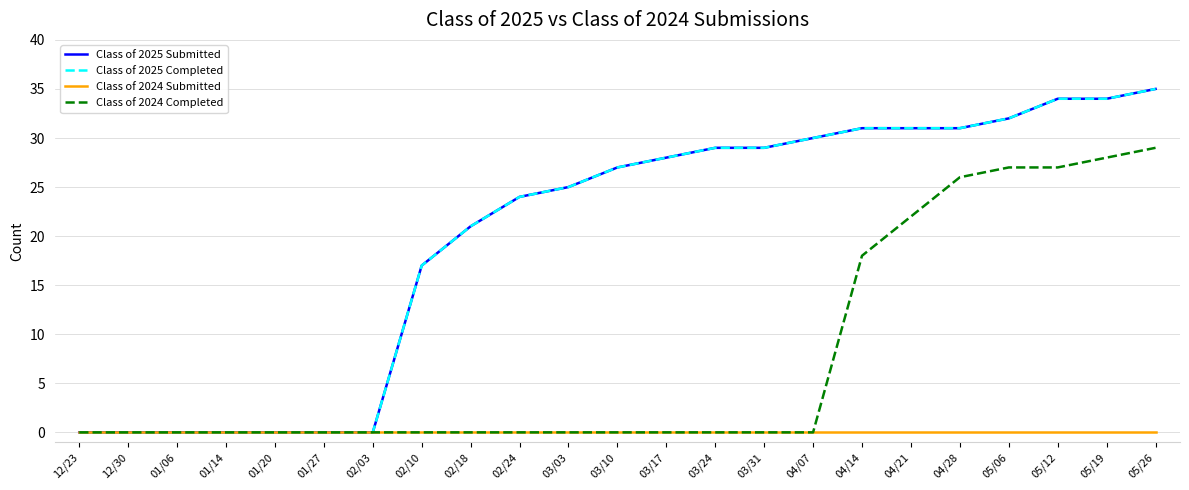

What is the difference between the second highest and minimum values in the Class of 2025 Submitted series?

34